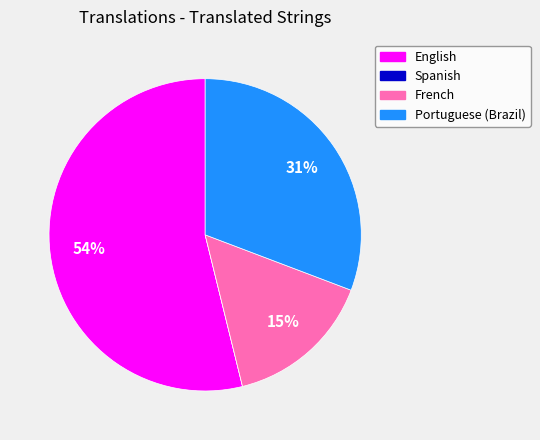

To the nearest percent, what percentage of the pie is English?

54%